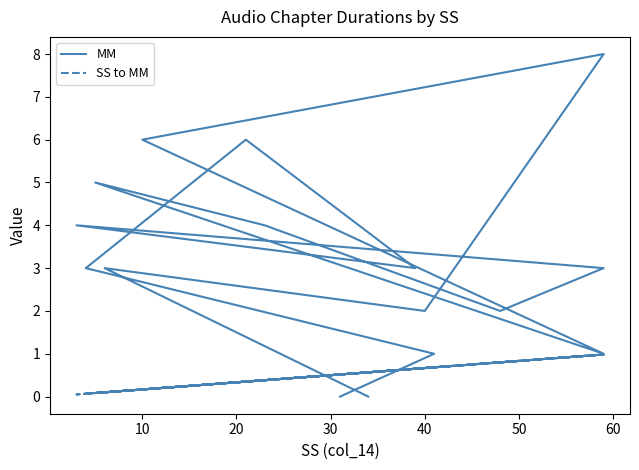

Is this an area chart (filled region under the line)?

No